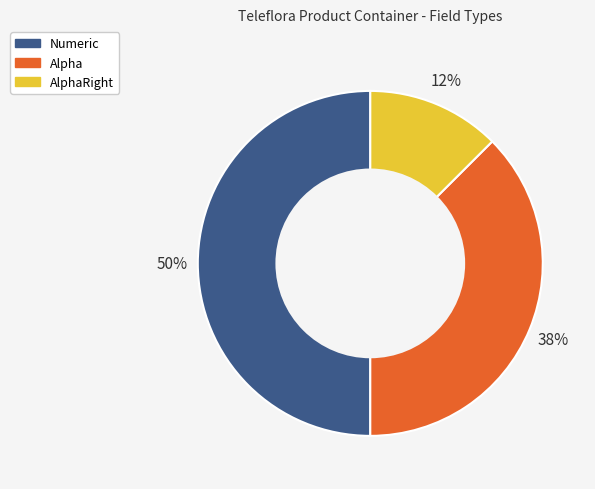

To the nearest percent, what portion does Numeric represent?

50%